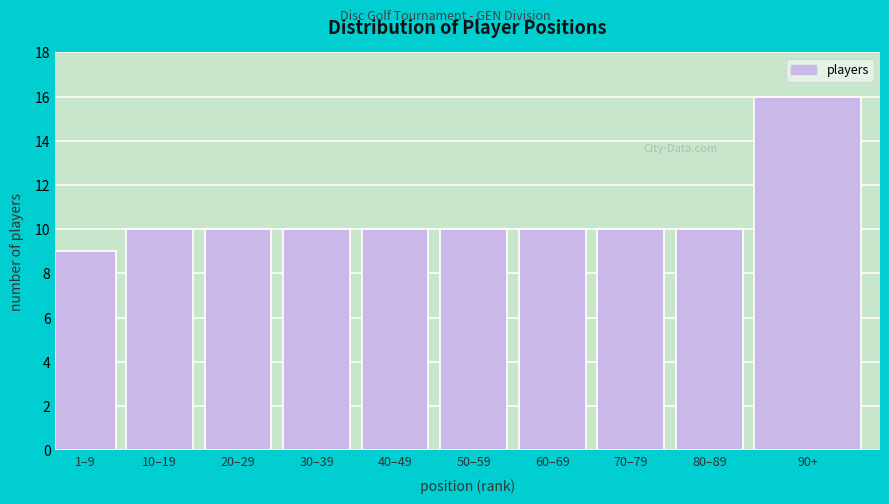

Reading left to right, extract all data points from this chart.

1–9=9	10–19=10	20–29=10	30–39=10	40–49=10	50–59=10	60–69=10	70–79=10	80–89=10	90+=16